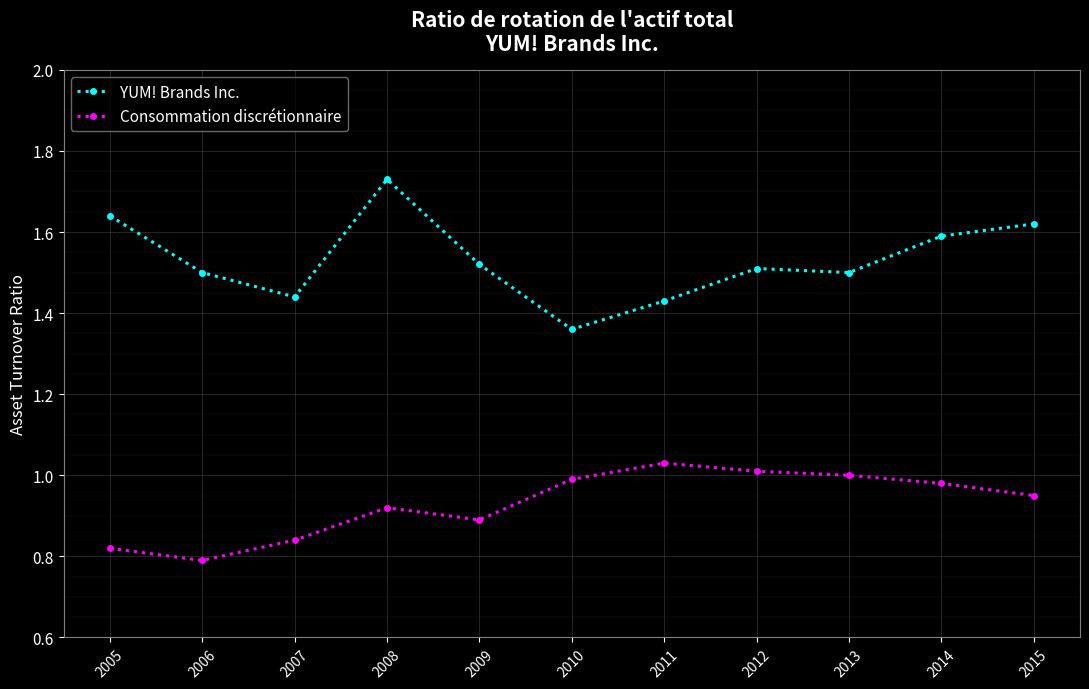

True or false: YUM! Brands Inc. and Consommation discrétionnaire cross at least once.

False